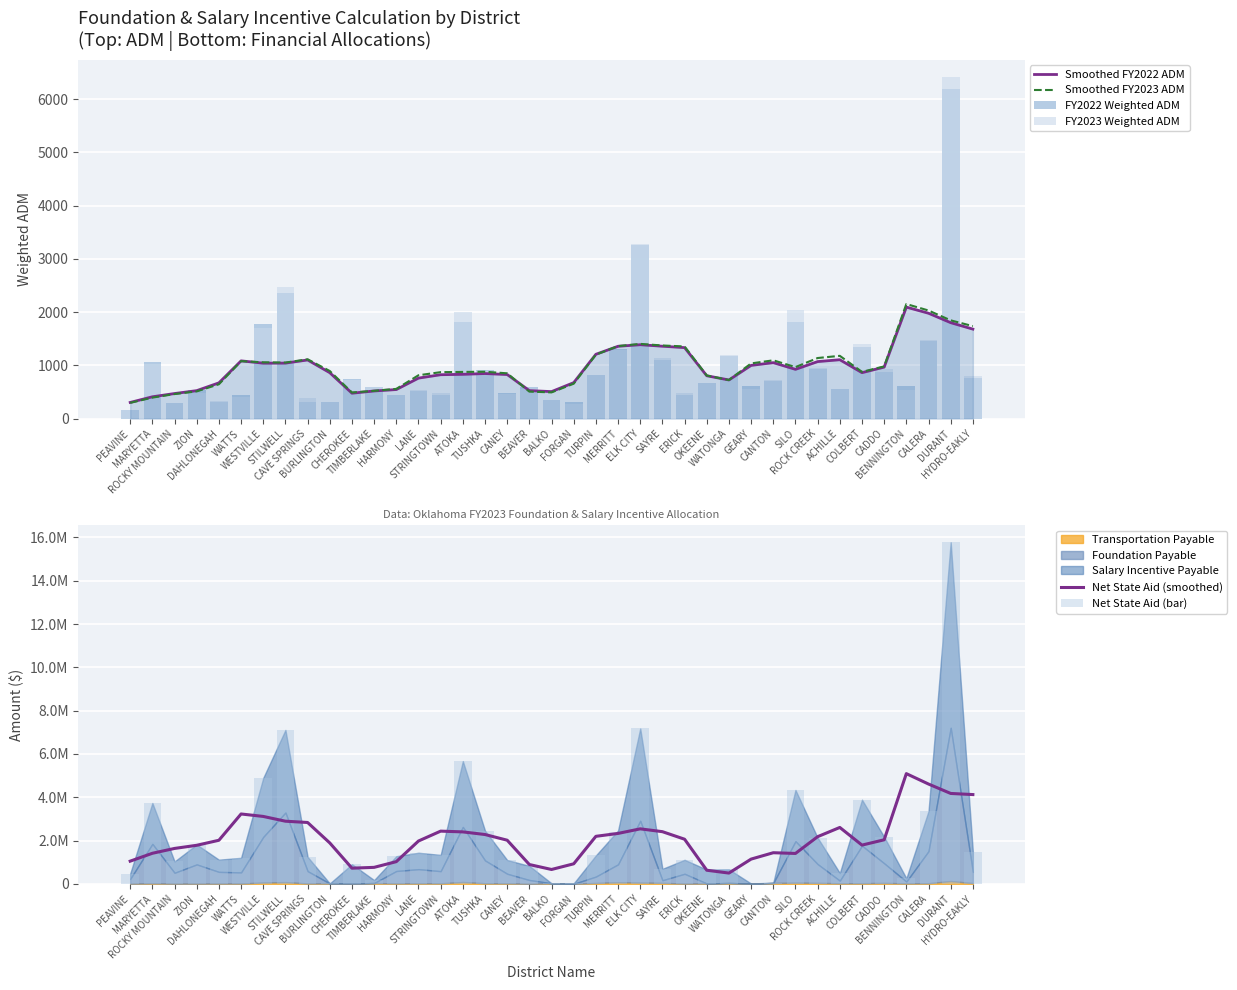

What is the sum of the FY2023 Weighted ADM values at WATTS and HARMONY?

861.3